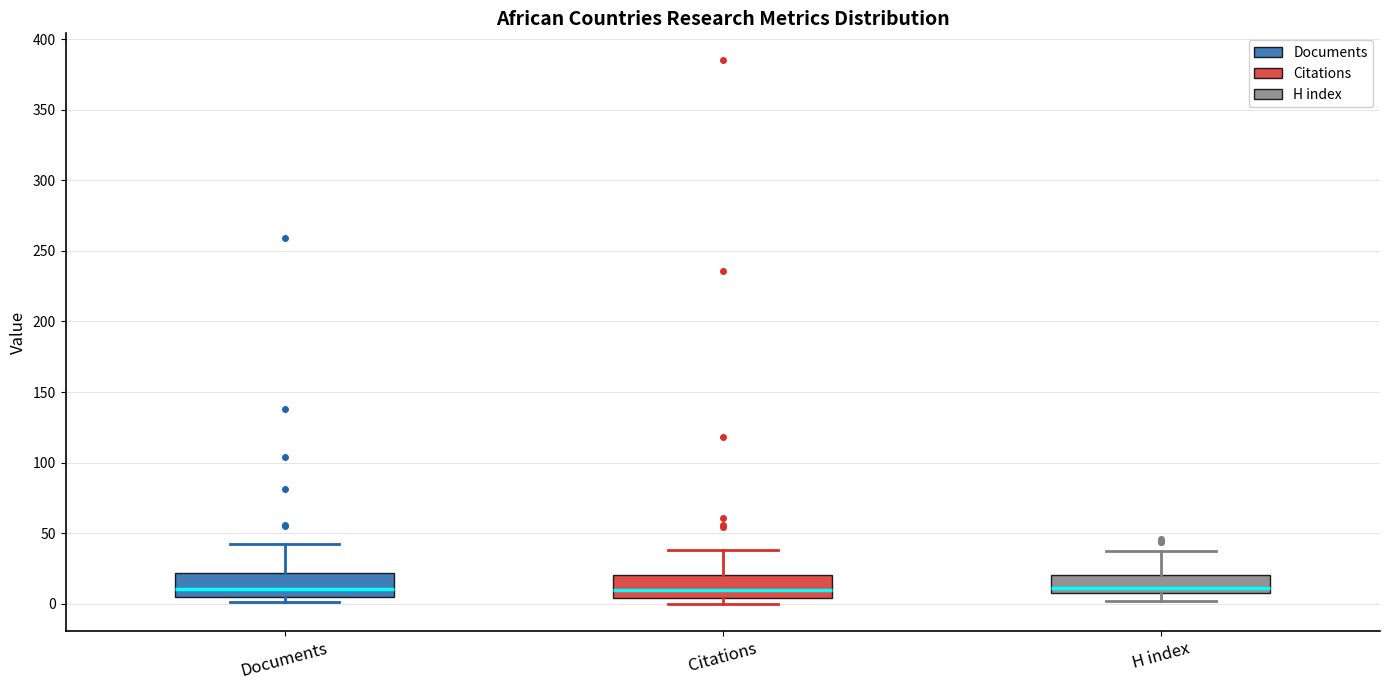

Reading left to right, read every box against the y-axis: the position of its median line, the range the box covers, and the ends of its whiskers. The values are not printed on the chart, so give them approximately, as read against the axis.

Documents: median 10, box 5 to 20, whiskers 0 to 40
Citations: median 10, box 5 to 20, whiskers 0 to 40
H index: median 10 (just above the box's lower edge), box 10 to 20, whiskers 0 to 35